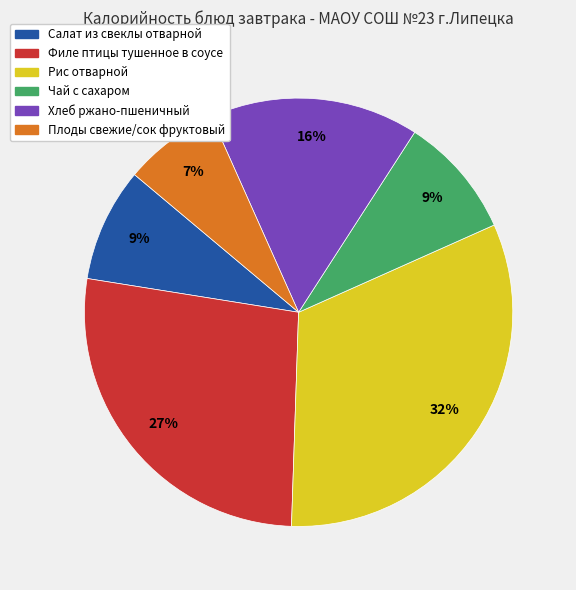

True or false: Хлеб ржано-пшеничный accounts for 22% of the total.

False